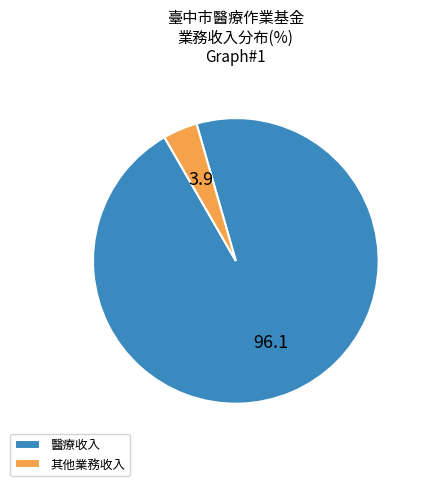

True or false: 醫療收入 accounts for 96% of the total.

True